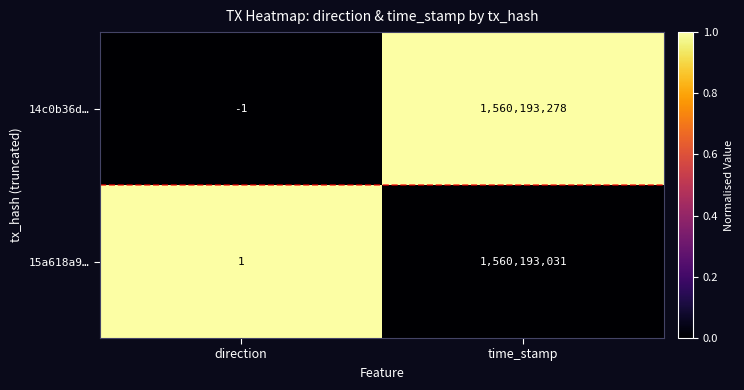

True or false: 14c0b36d… has a value of 495244811 at time_stamp.

False